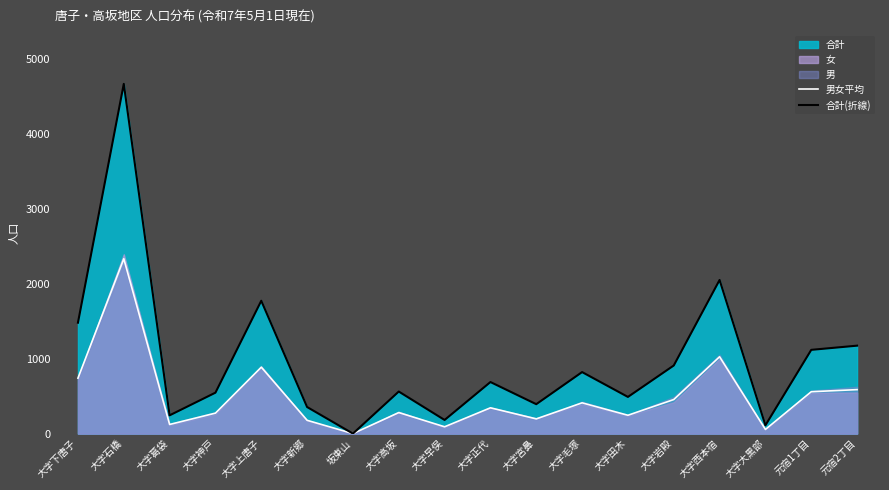

True or false: 男女平均 and 合計(折線) intersect in this chart.

False